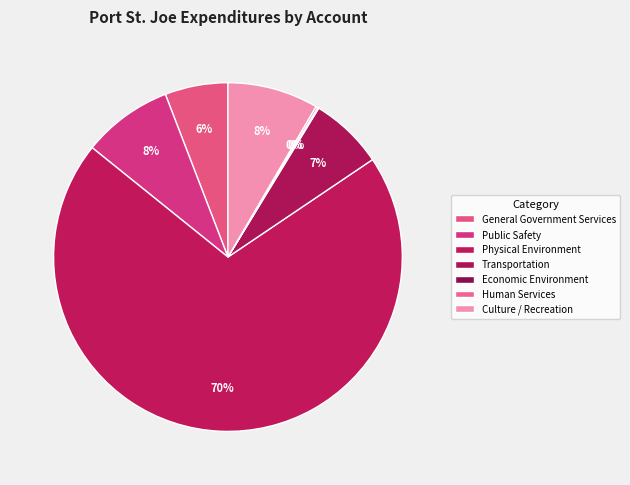

True or false: Public Safety accounts for 1% of the total.

False